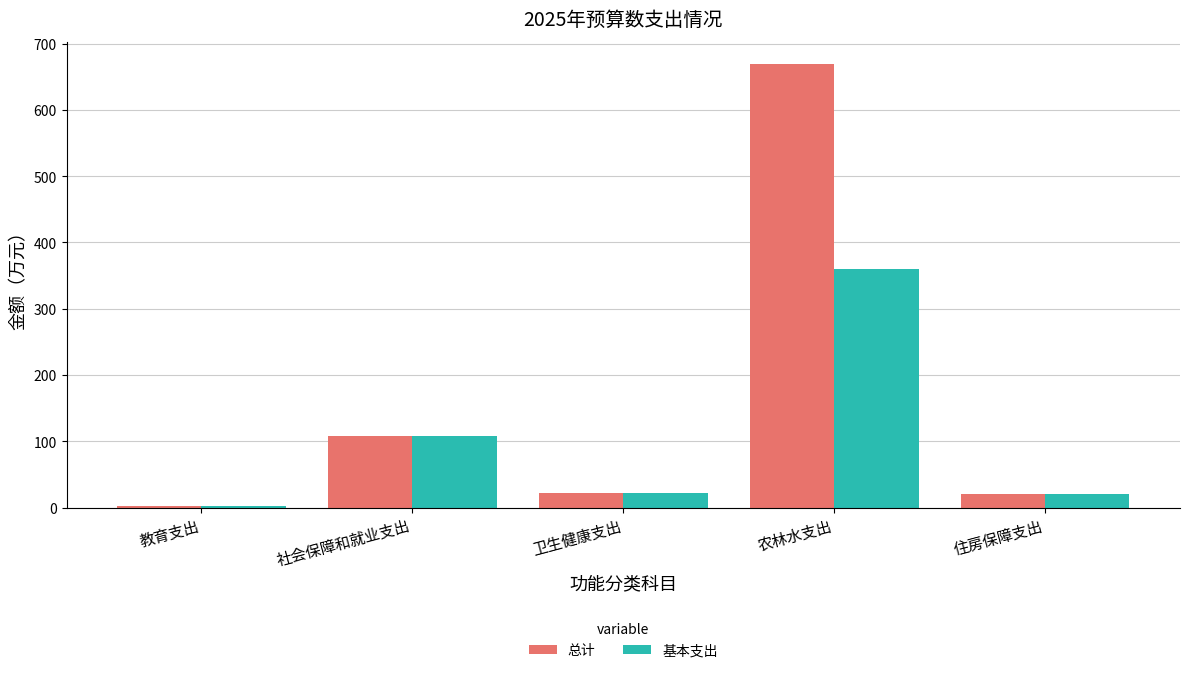

List the series in order of their peak value, lowest first.

基本支出, 总计